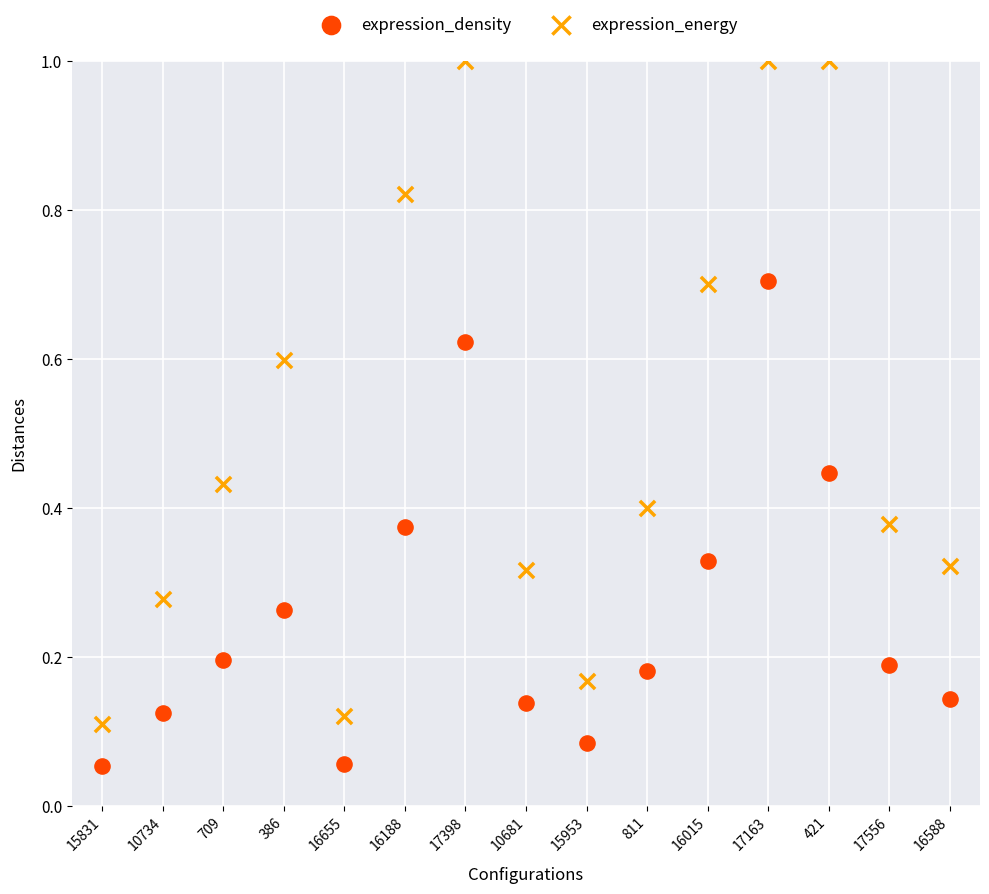

Across all data points, what is the range of Y values (max minus min)?

0.9